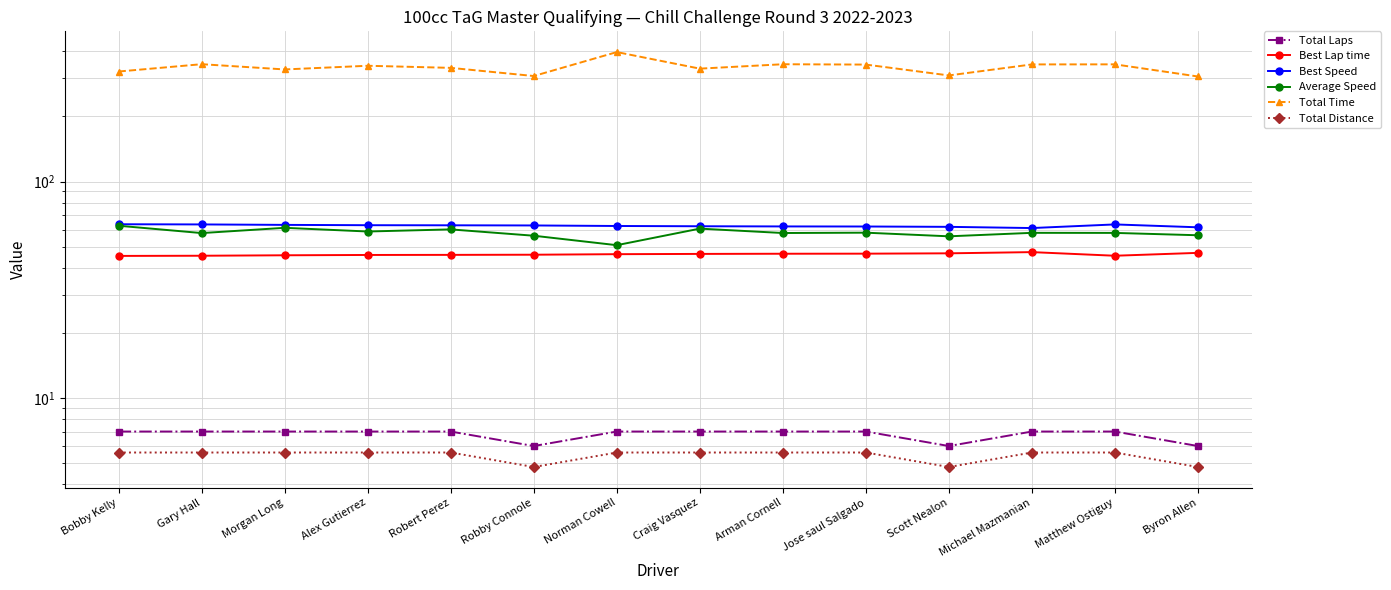

Where is the first local maximum for Average Speed?

Morgan Long